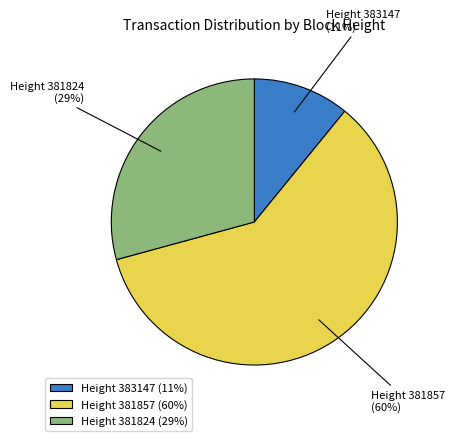

What percentage is the Height 383147 (11%) slice, to the nearest percent?

11%